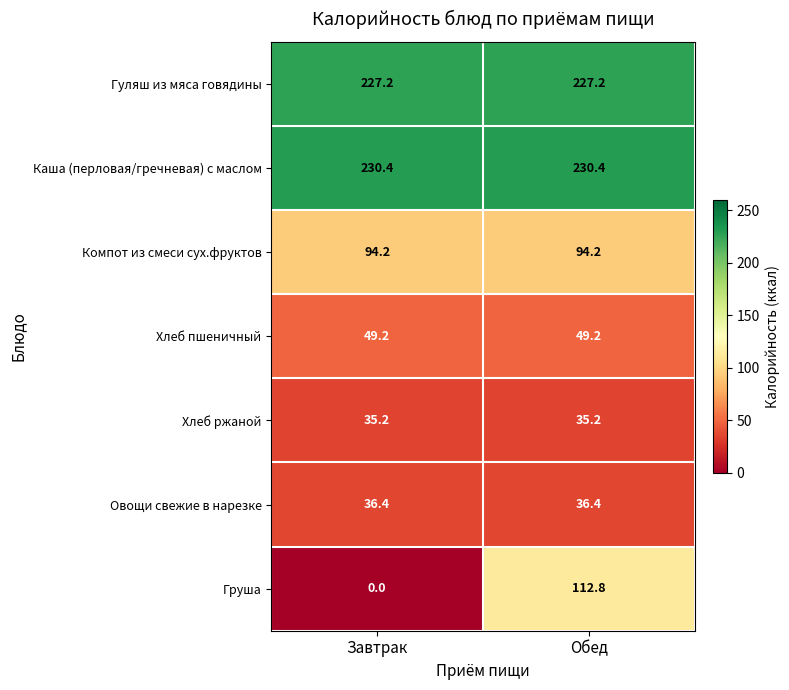

What is the difference between the maximum and minimum values in the Груша series?

112.8